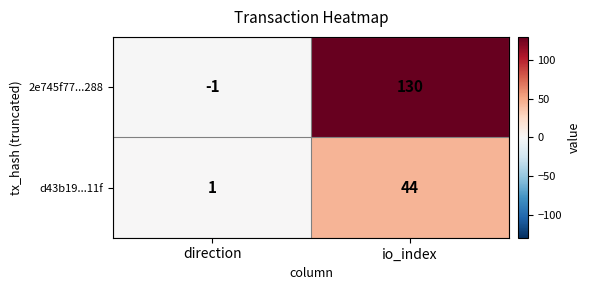

Reading left to right, transcribe all the data shown in this chart.

2e745f77...288: -1	130
d43b19...11f: 1	44